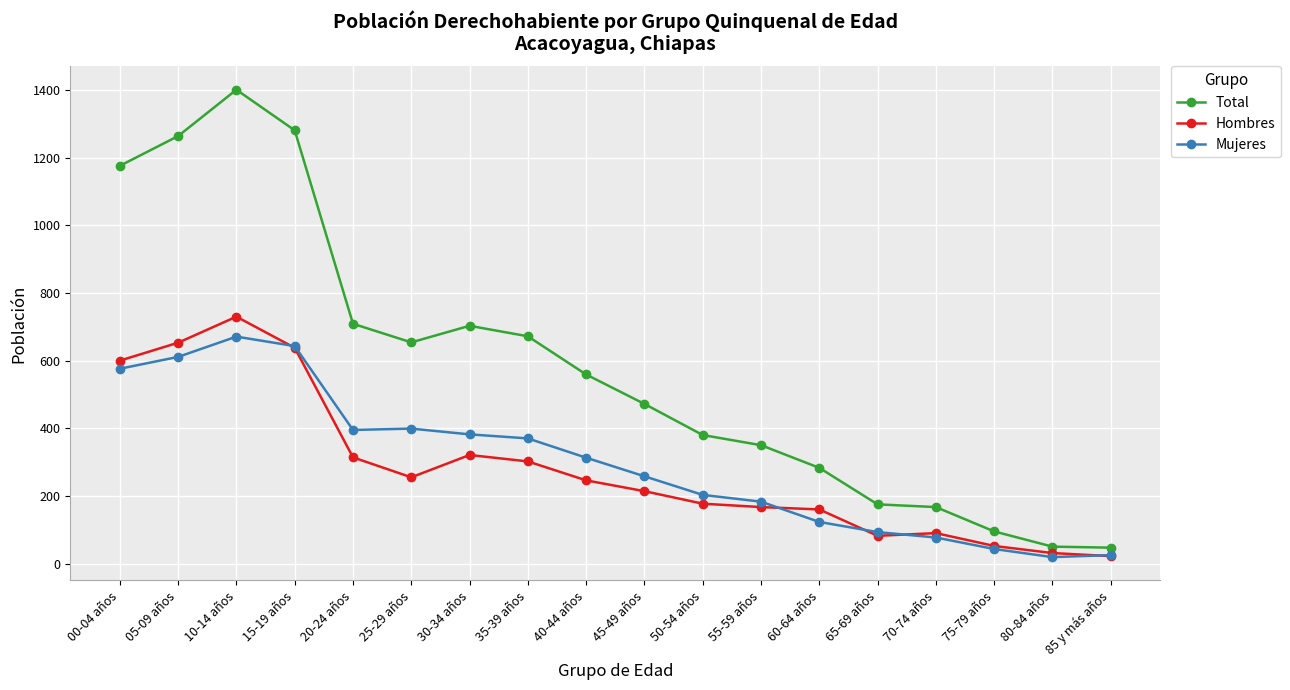

True or false: Total and Mujeres cross at least once.

False